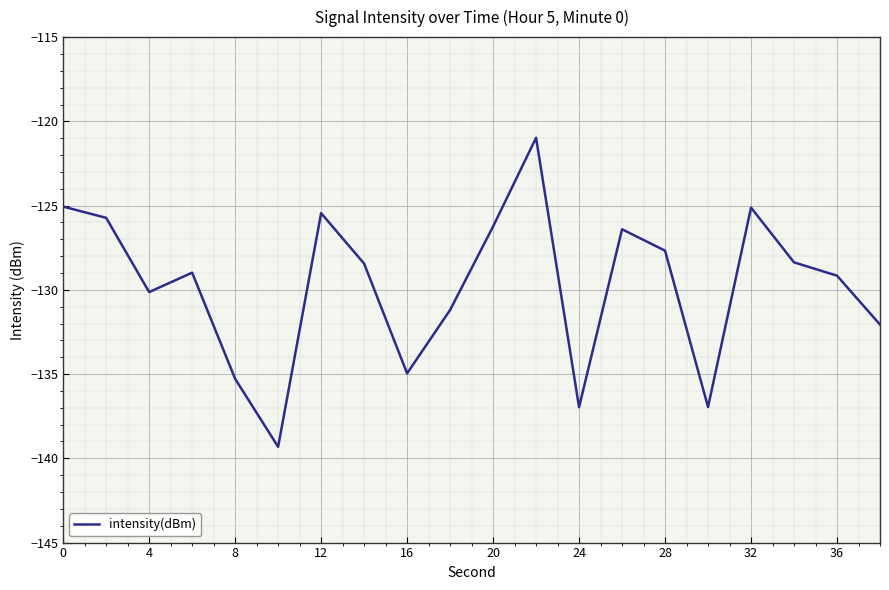

What is the smallest value displayed?

-139.3